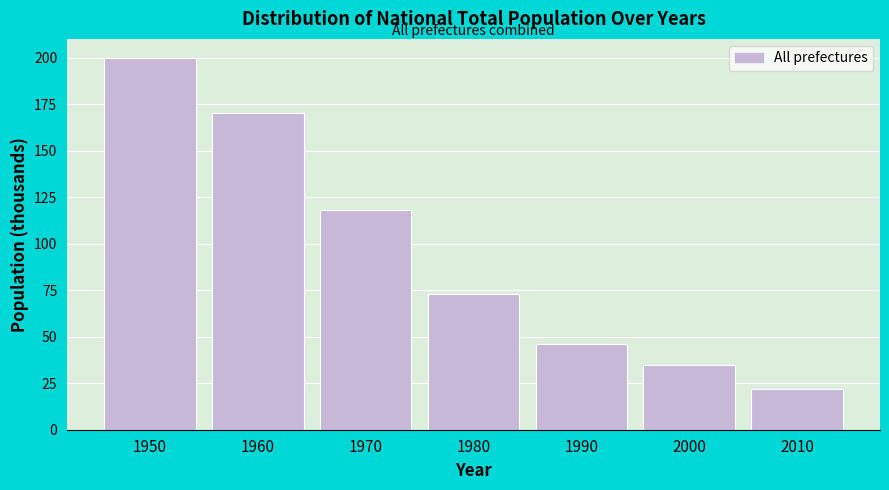

Reading left to right, transcribe all the data shown in this chart.

200	170	118	73	46	35	22